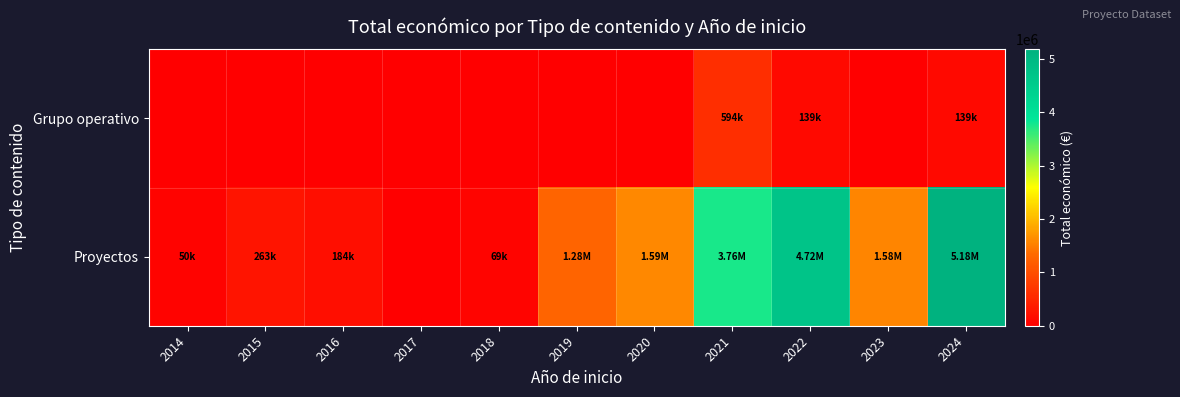

List the series in order of their peak value, lowest first.

Grupo operativo, Proyectos